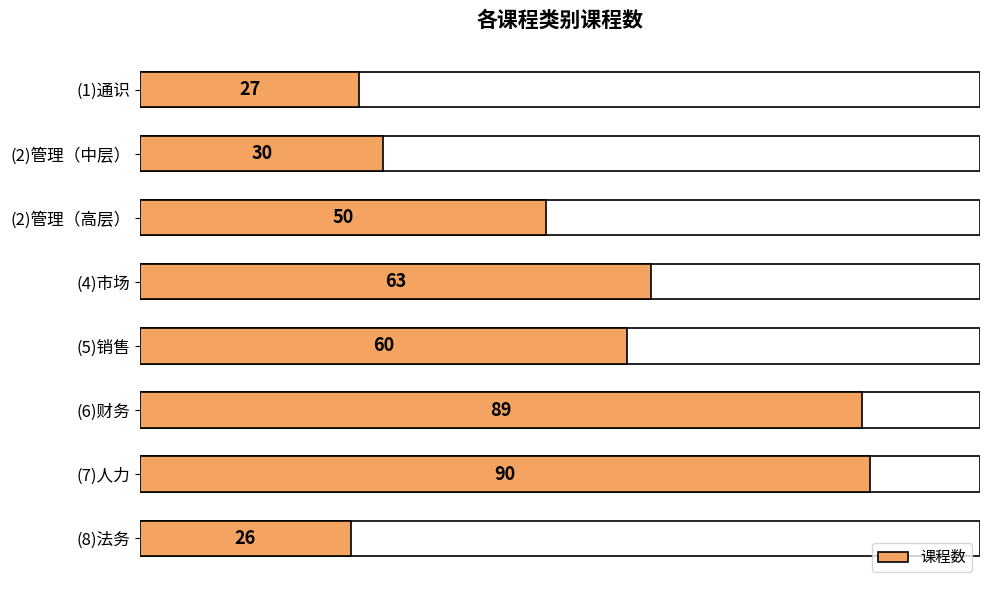

How many distinct data groups are displayed?

1